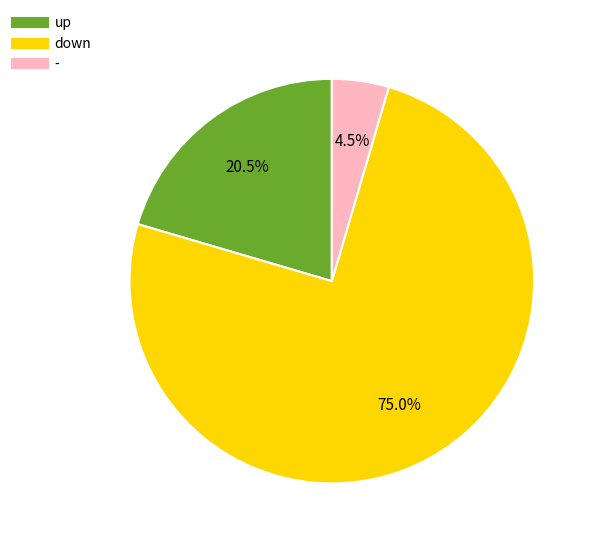

Rank the categories by value from lowest to highest.

-, up, down